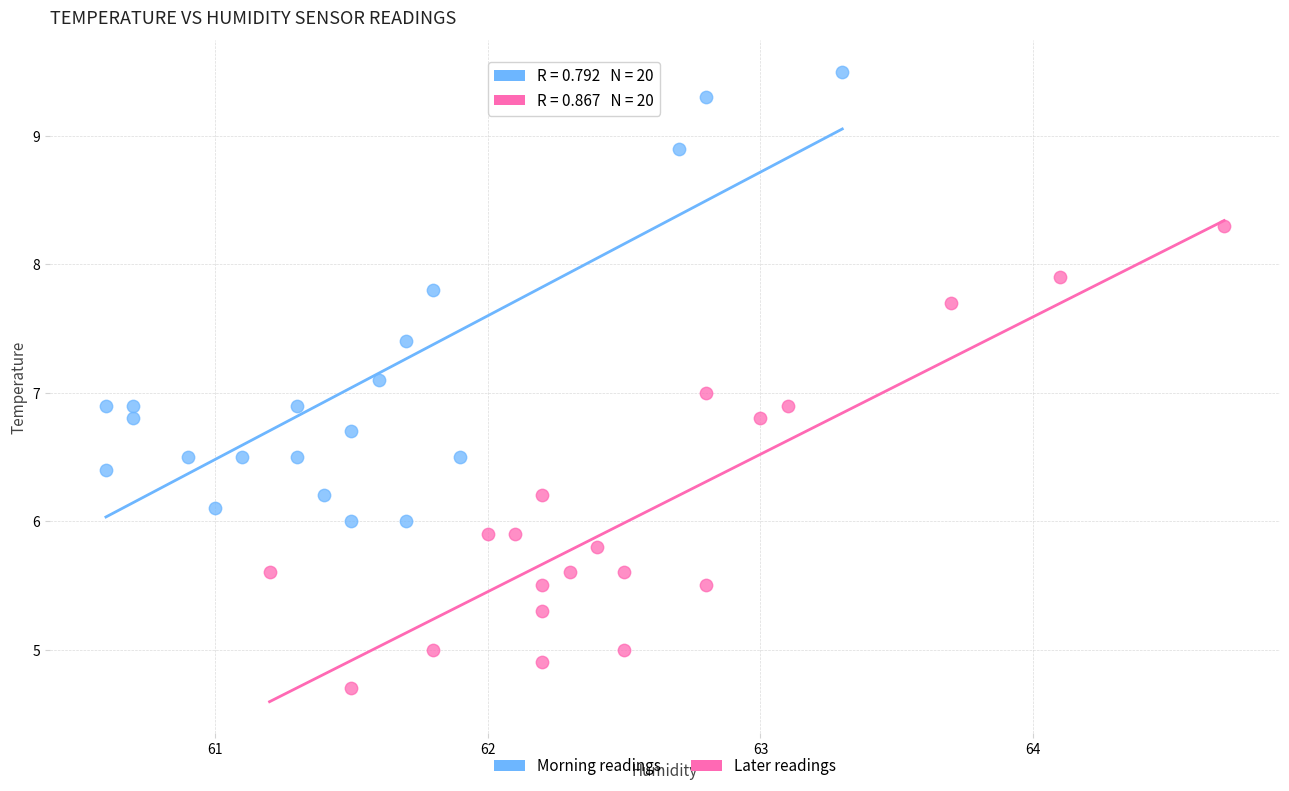

What are all the series names shown in the legend?

Morning readings, Later readings